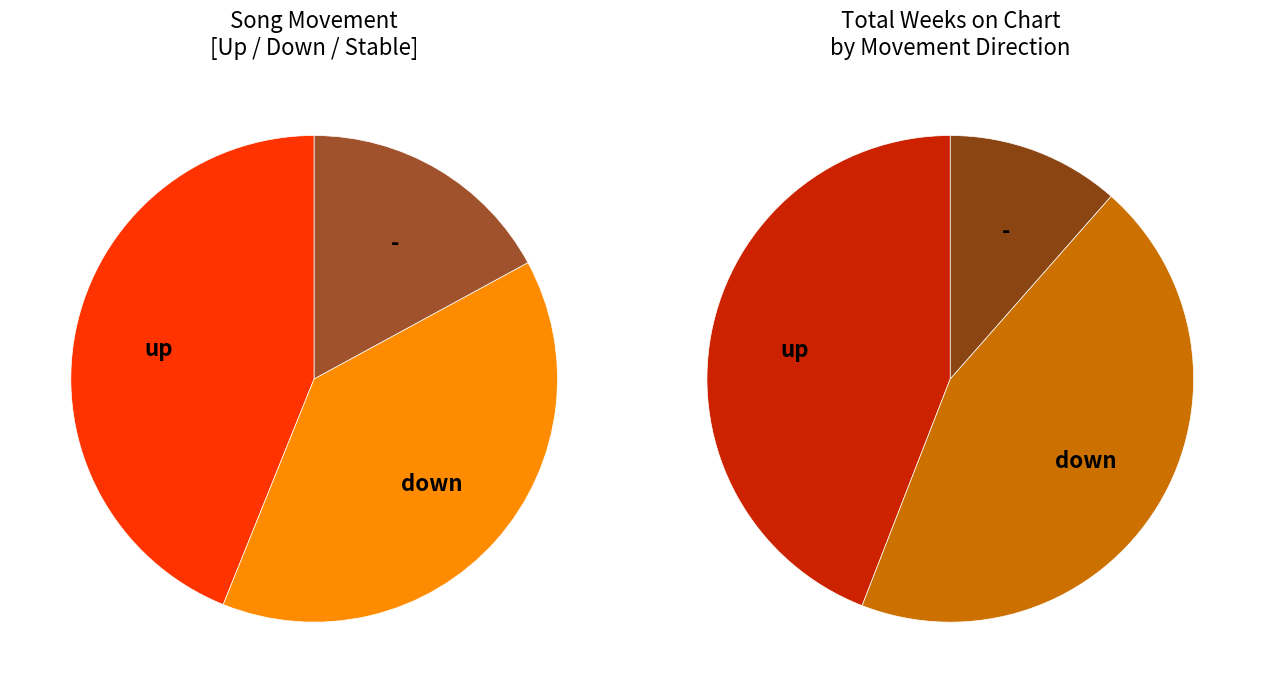

What percentage is NOT represented by up?

56.1%